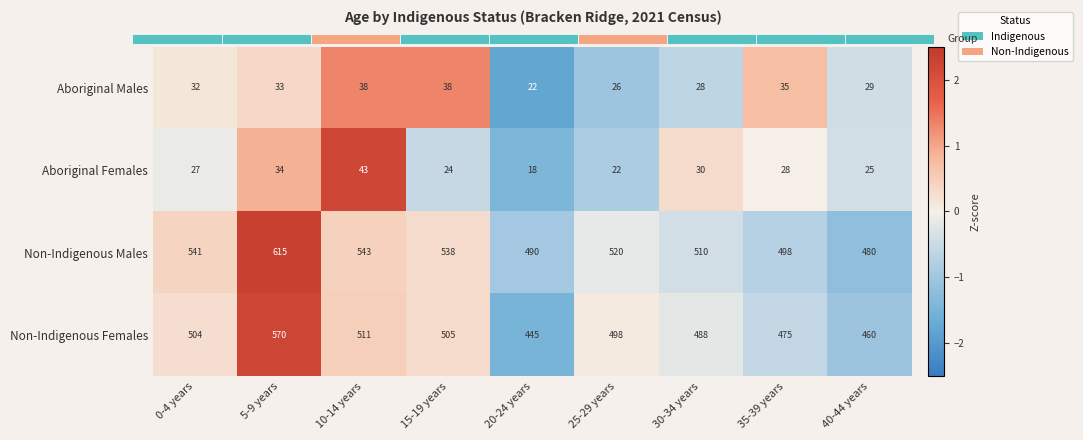

At which label does Non-Indigenous Males reach its minimum?

40-44 years